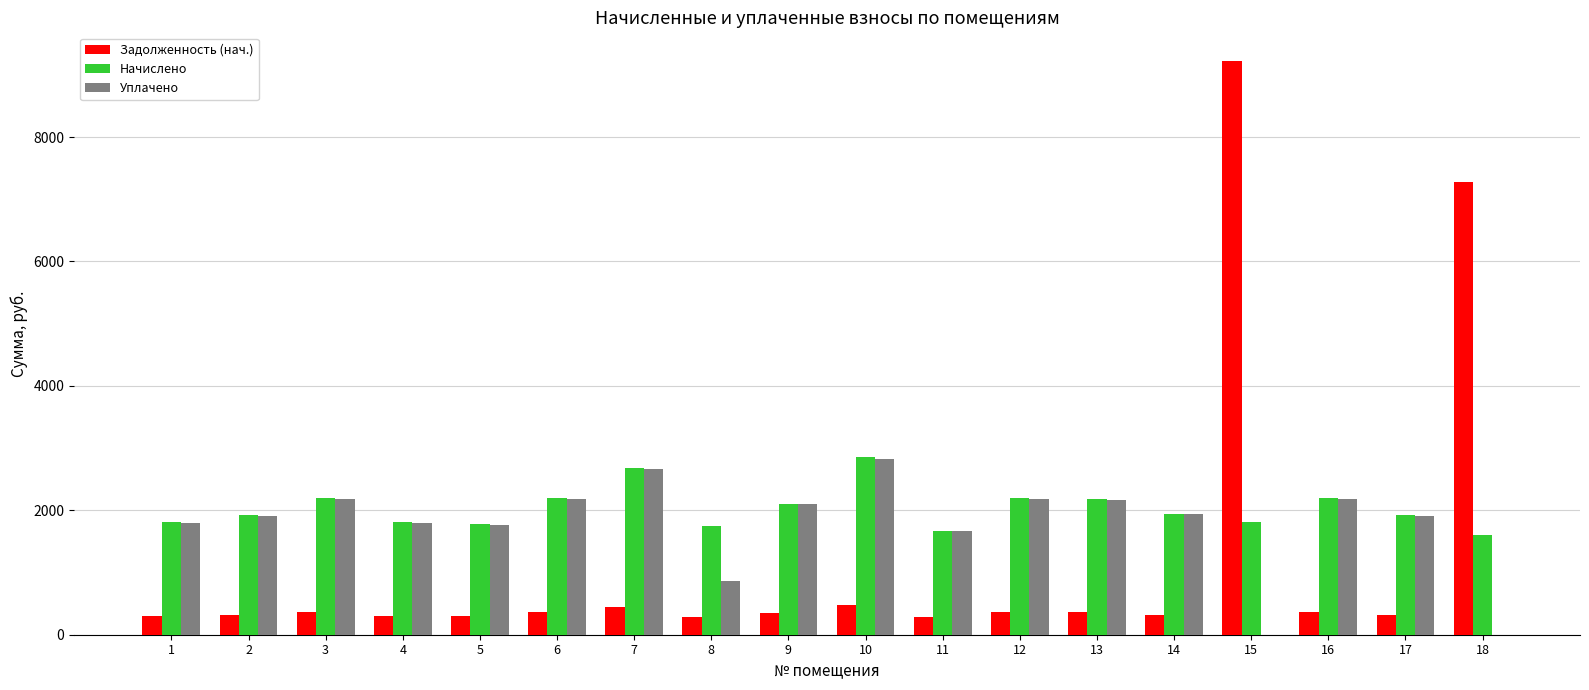

What is the sum of the Уплачено values at 2 and 3?

4079.8